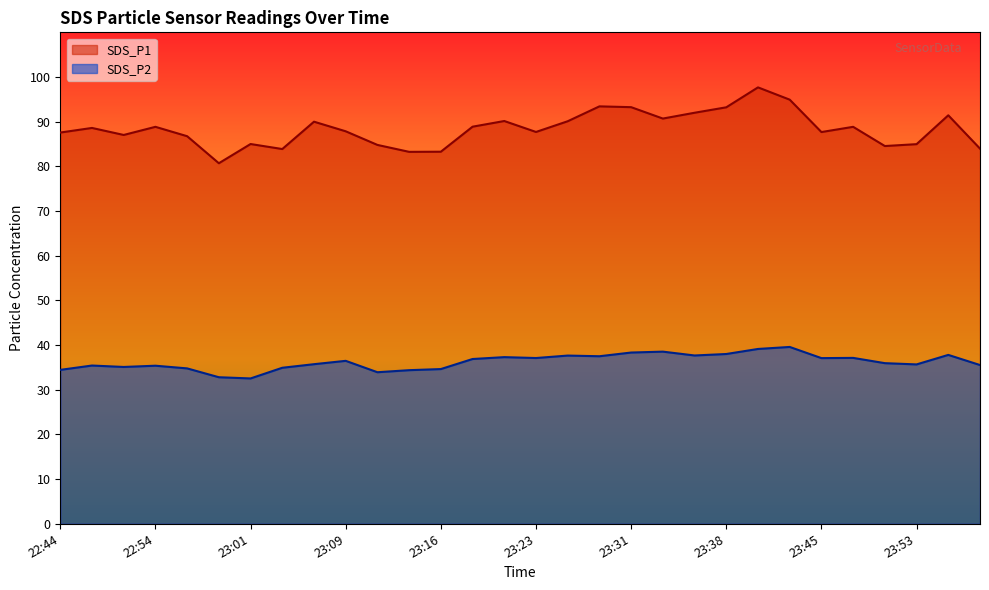

True or false: SDS_P1 and SDS_P2 intersect in this chart.

False